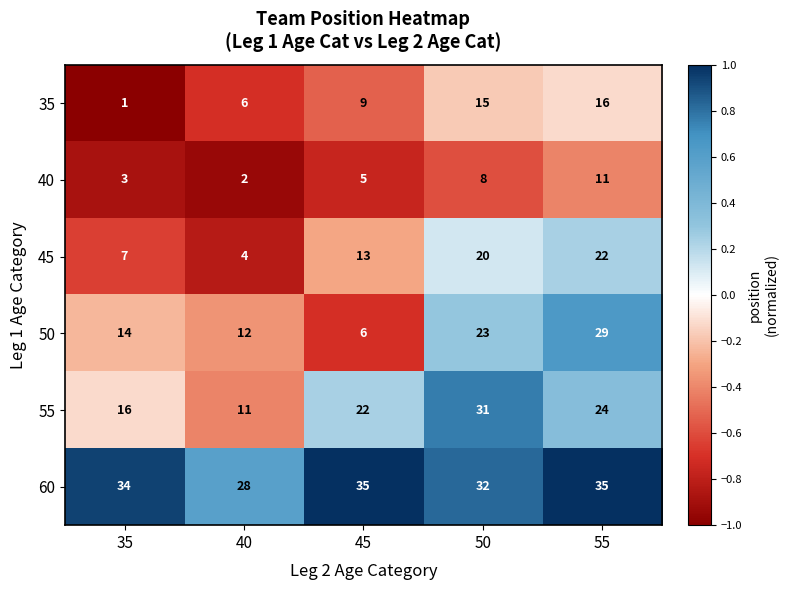

At which category is the sum across all series the highest?

55